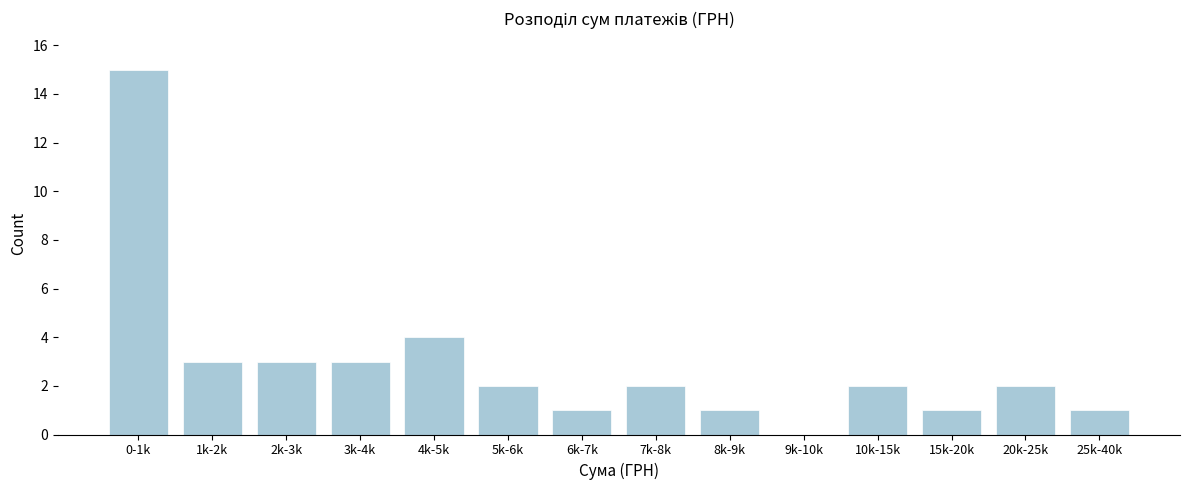

Reading left to right, extract all data points from this chart.

0-1k=15	1k-2k=3	2k-3k=3	3k-4k=3	4k-5k=4	5k-6k=2	6k-7k=1	7k-8k=2	8k-9k=1	9k-10k=0	10k-15k=2	15k-20k=1	20k-25k=2	25k-40k=1